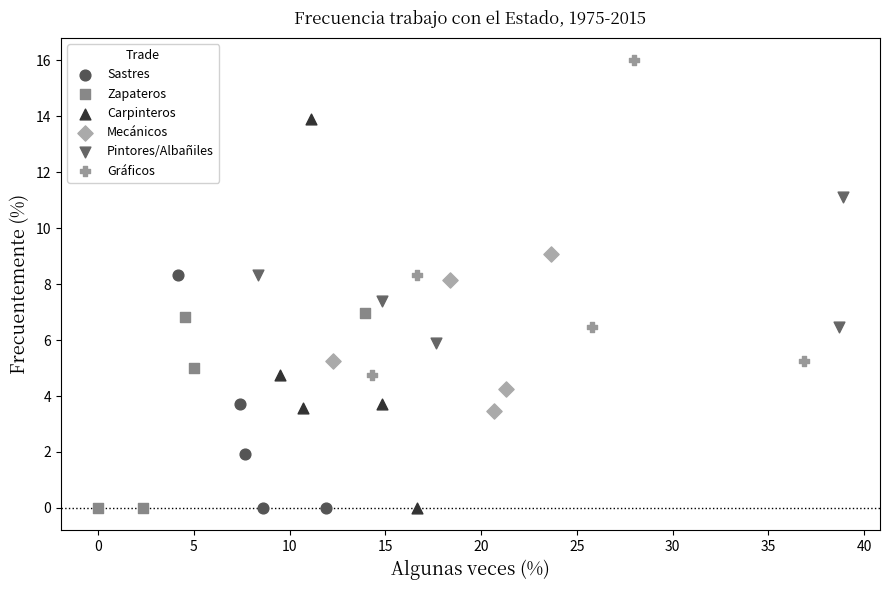

Which series contains the highest Y value?

Gráficos